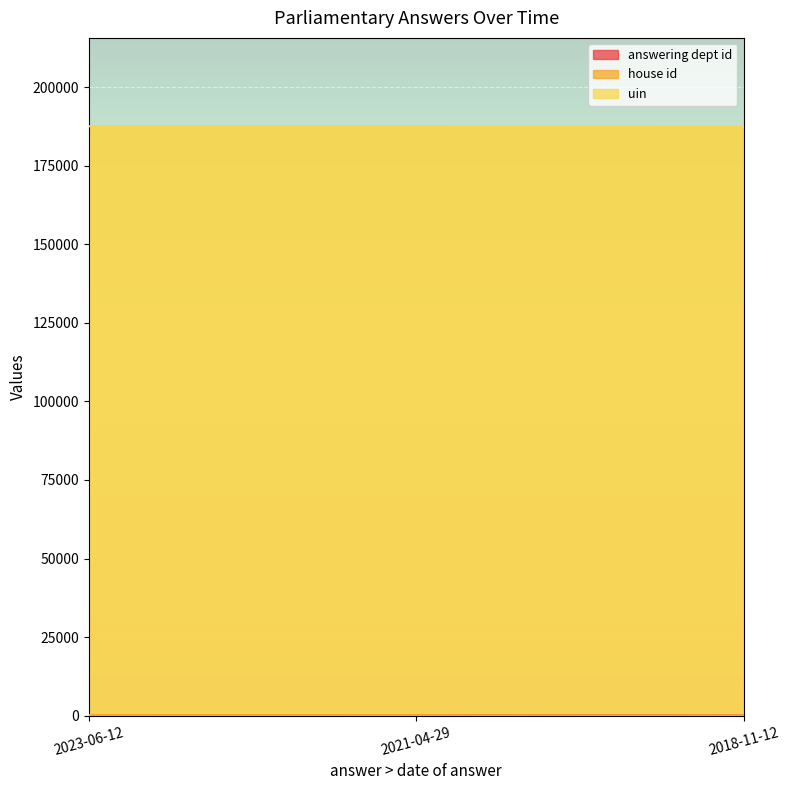

Is the value of uin at 2021-04-29 greater than the value of answering dept id at 2021-04-29?

Yes